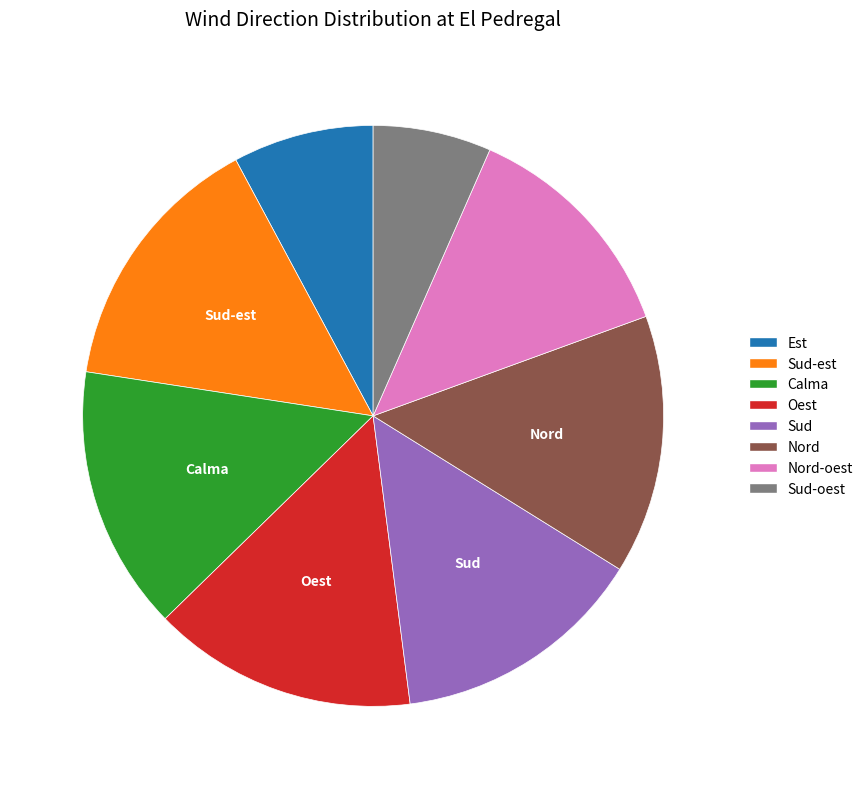

Which category has the smallest portion of the pie?

Sud-oest